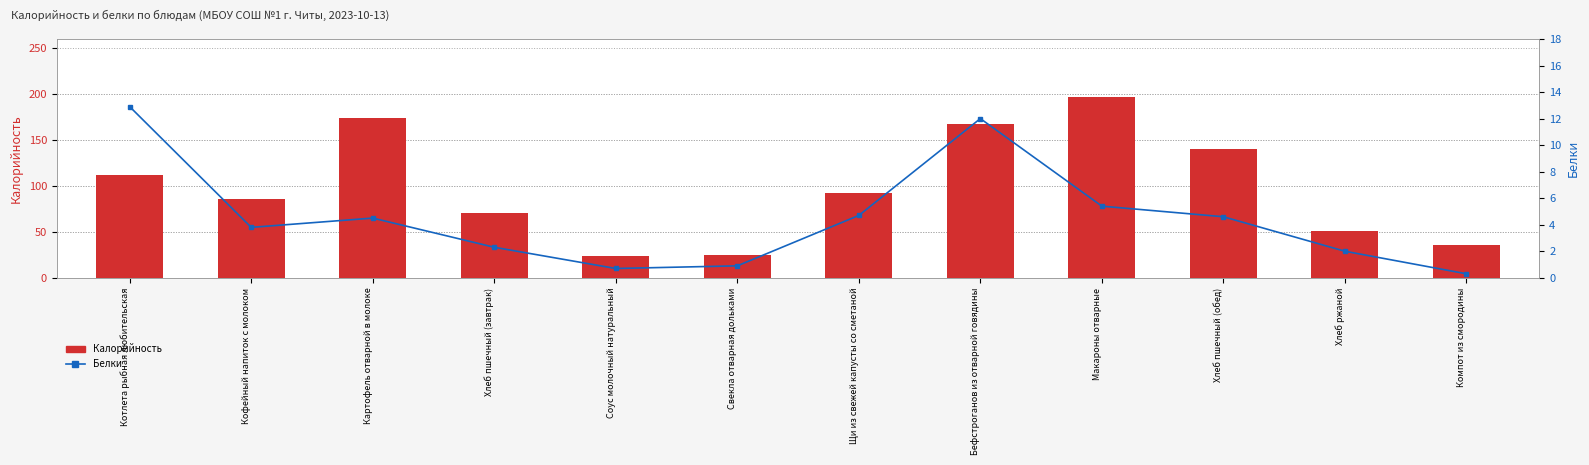

Is it true that Калорийность equals 44.4 at Свекла отварная дольками?

False